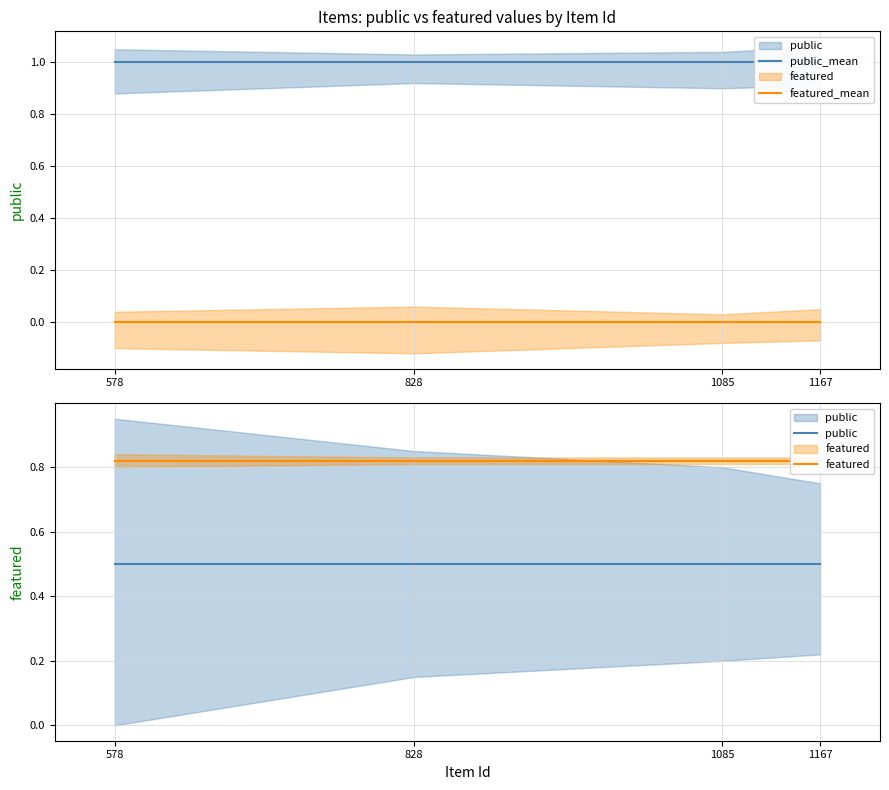

True or false: public_mean and public intersect in this chart.

False